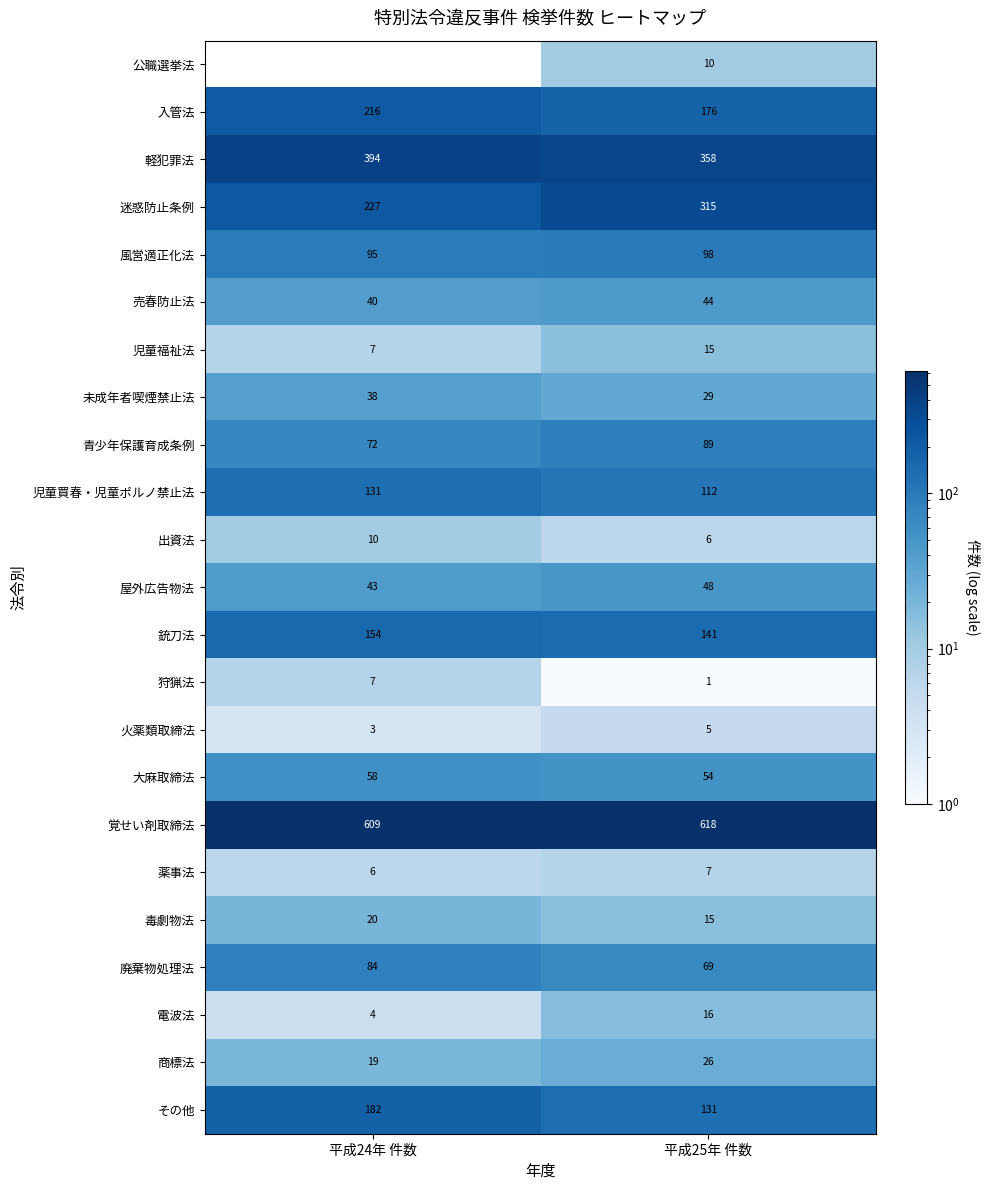

What is the greatest value displayed?

618.0